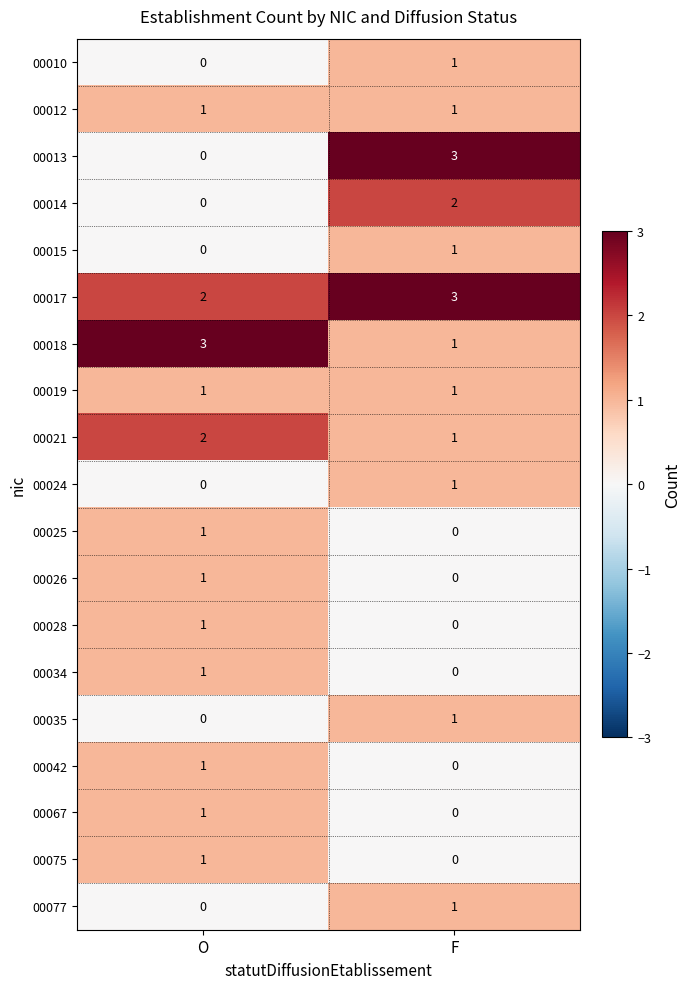

At which label does 00075 reach its peak?

O